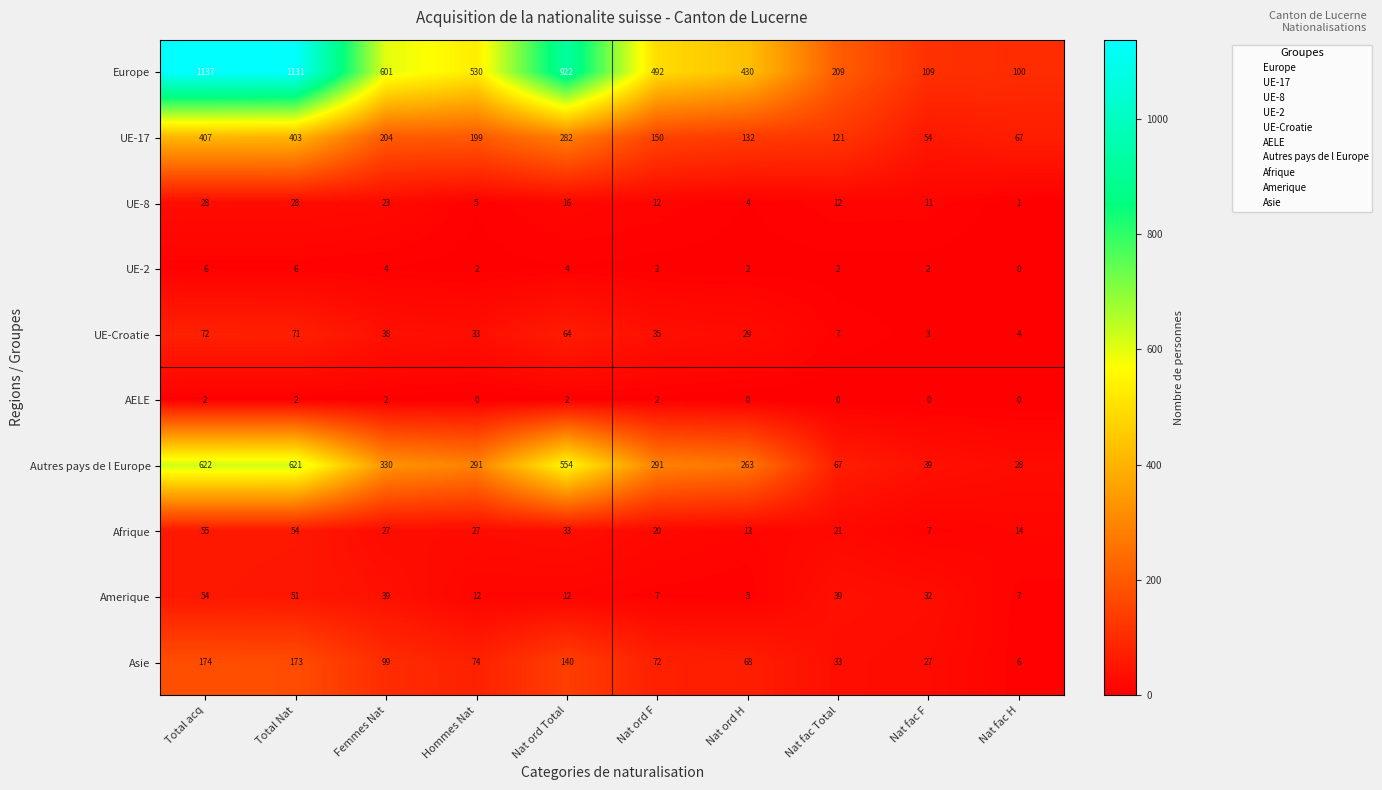

The Autres pays de l Europe series shows 554 at Nat ord Total. True or false?

True